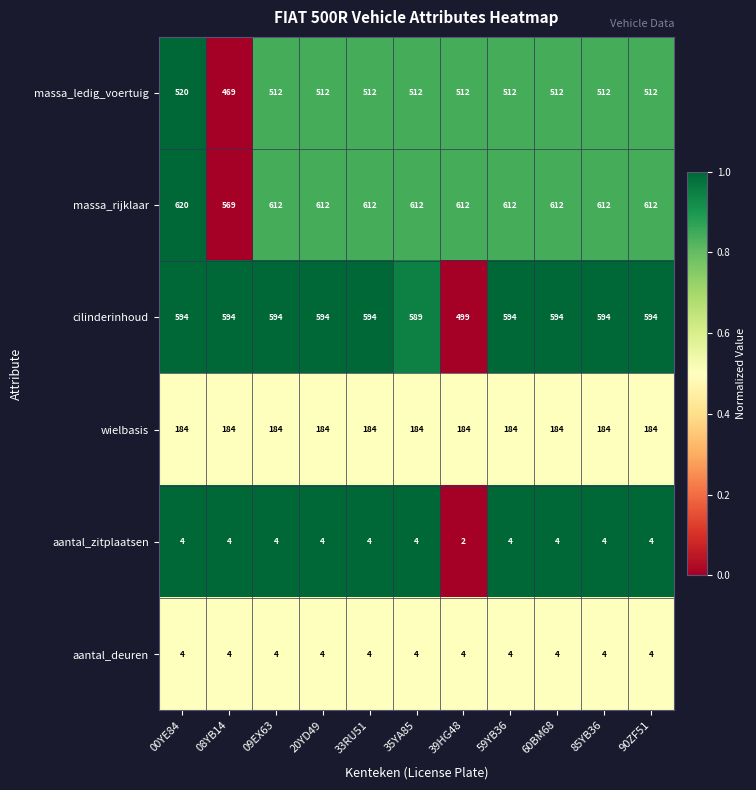

What is the difference between the highest and lowest values at 85YB36?

608